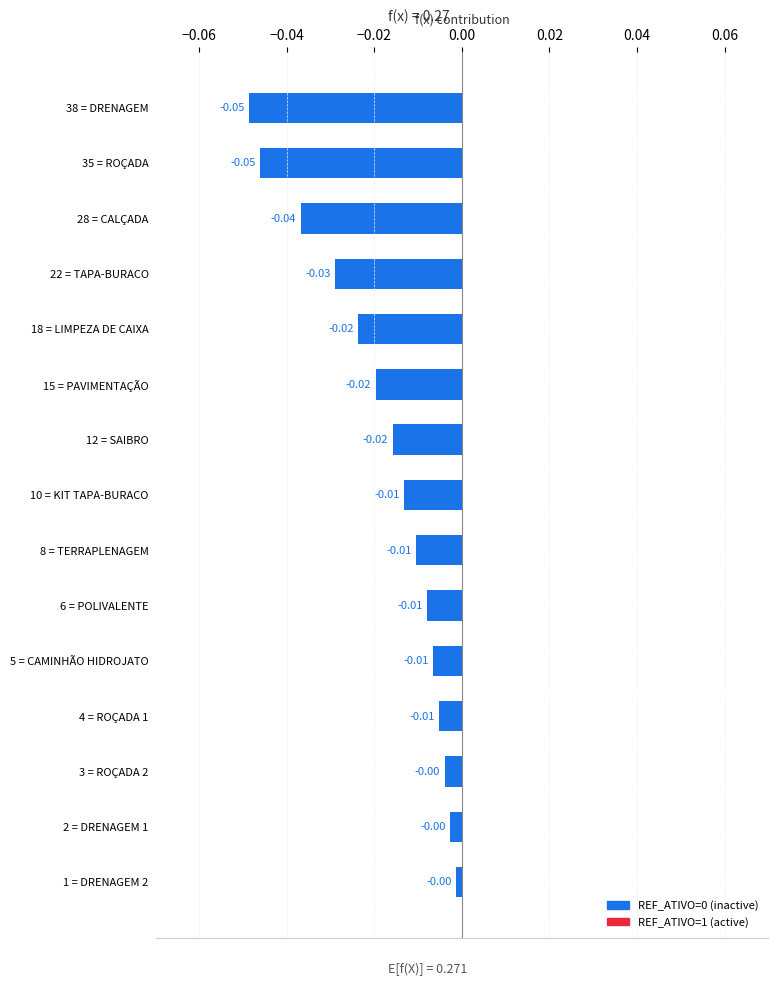

What is the sum of all values?

-0.3